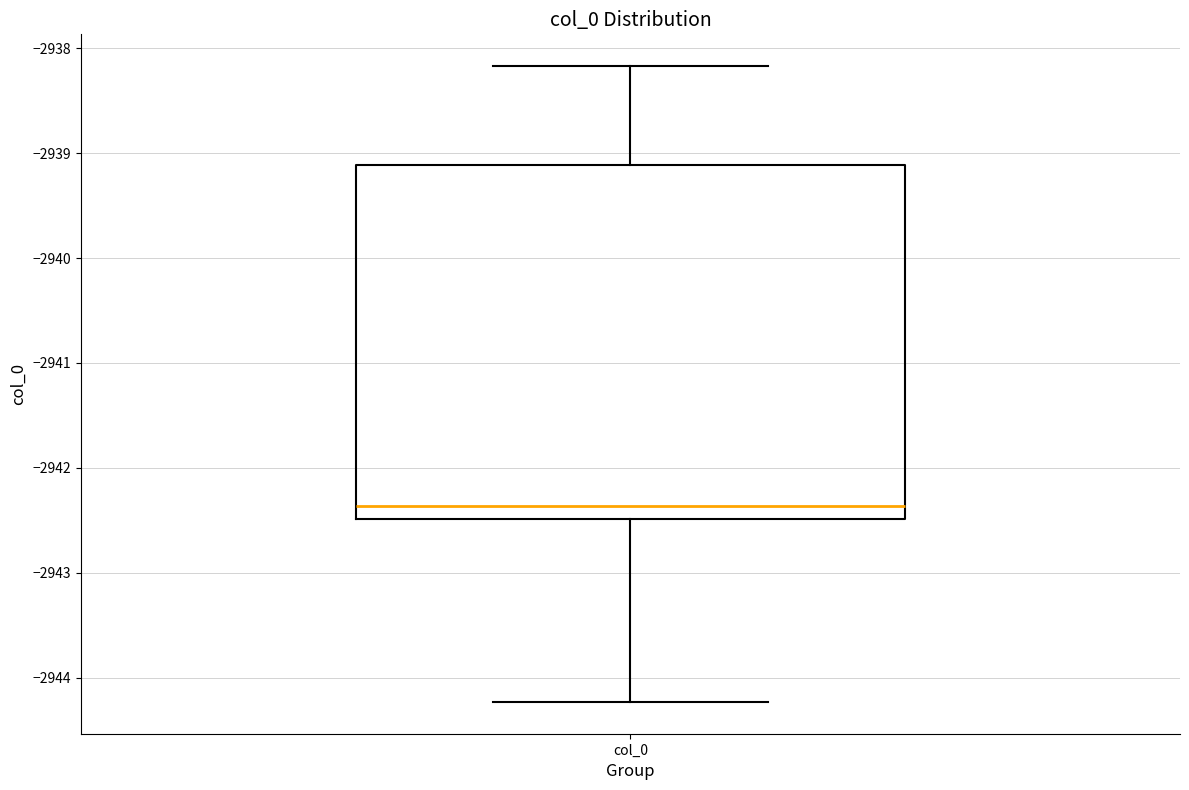

Read this box plot against the y-axis: the position of the median line, the range covered by the box, and the ends of both whiskers. The values are not printed on the chart, so give them approximately, as read against the axis.

median -2942.4, box -2942.5 to -2939.1, whiskers -2944.2 to -2938.2